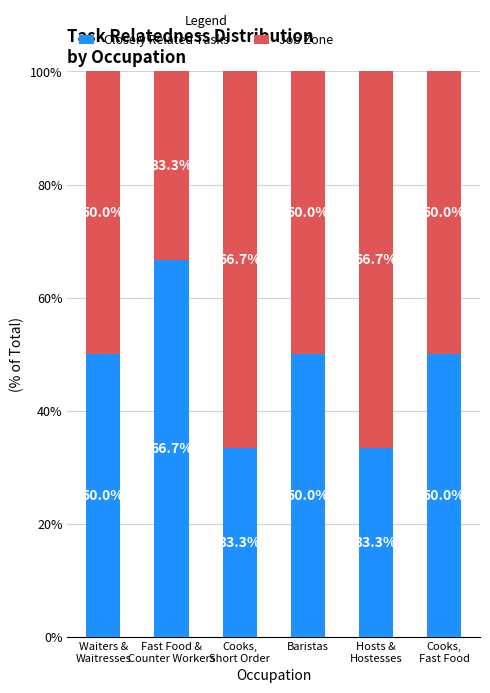

Count the number of data series in this chart.

2